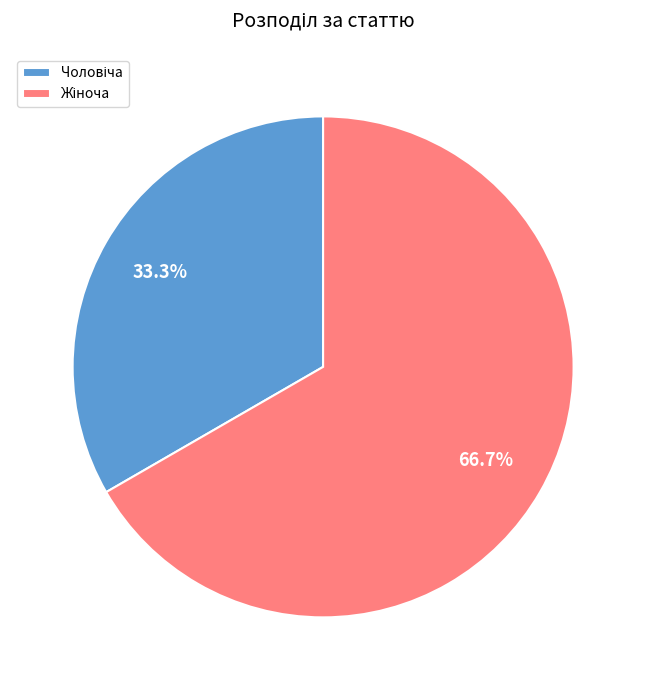

Is there a majority slice in this chart?

Yes